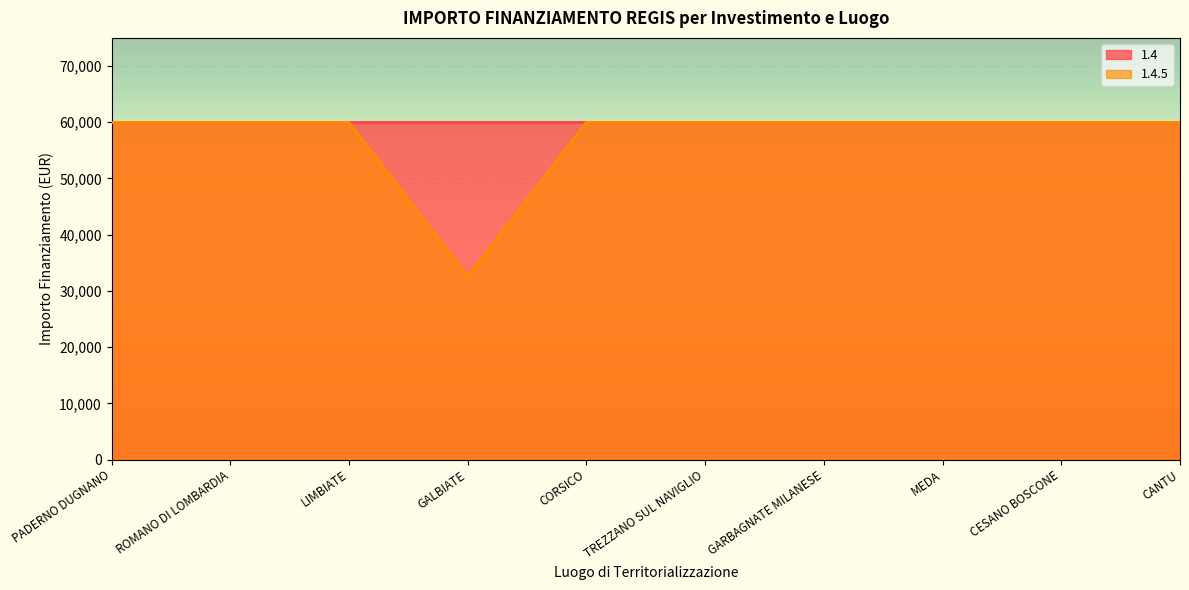

What is the sum of the values at LIMBIATE and GALBIATE?

92555